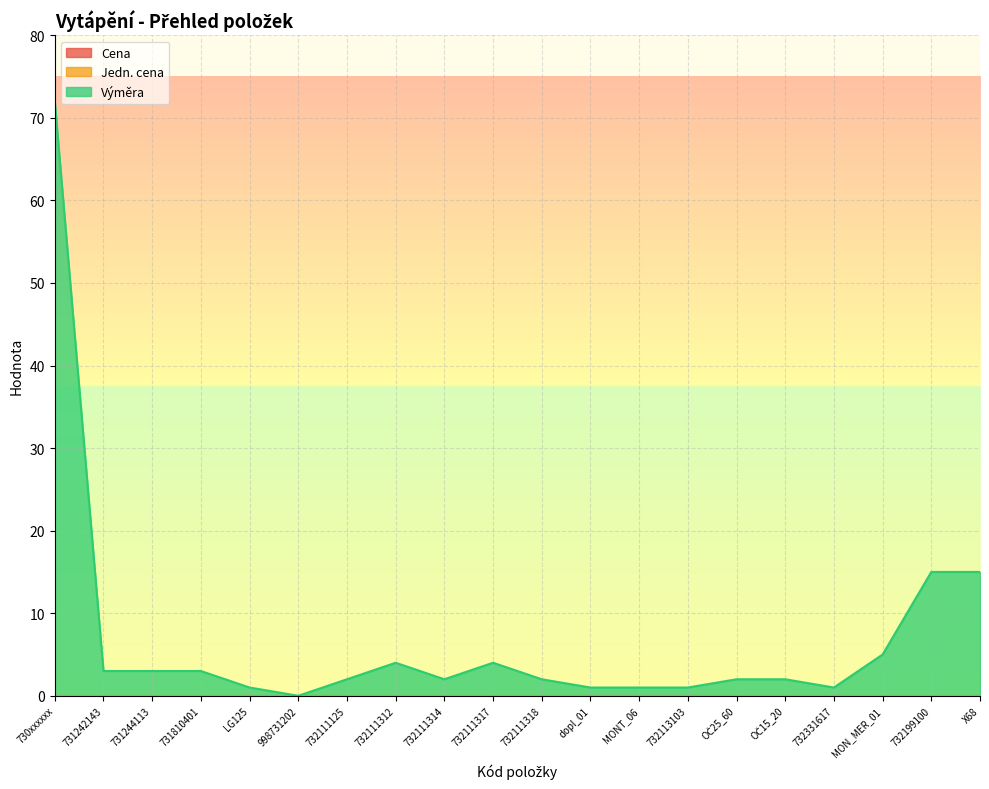

Between 731244113 and 732199100, which series saw the biggest shift?

Výměra